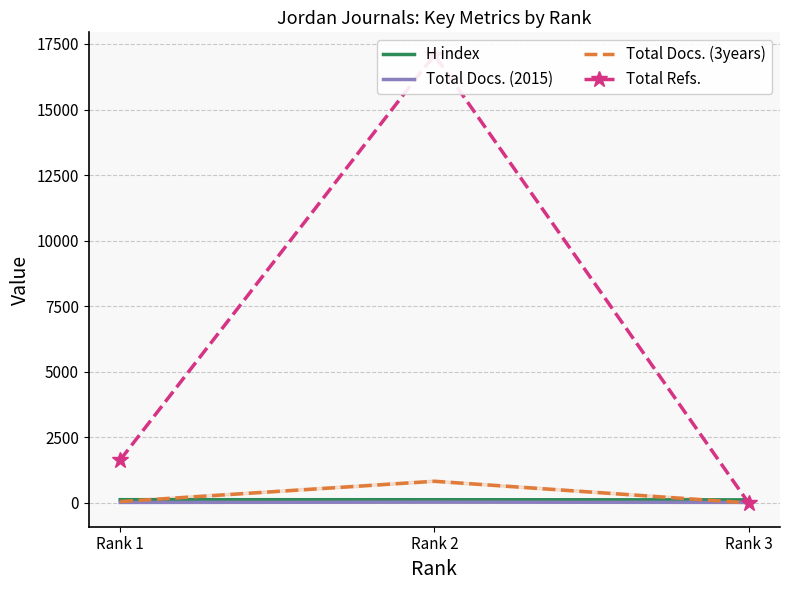

What is the difference between the highest and lowest values at Rank 1?

1620